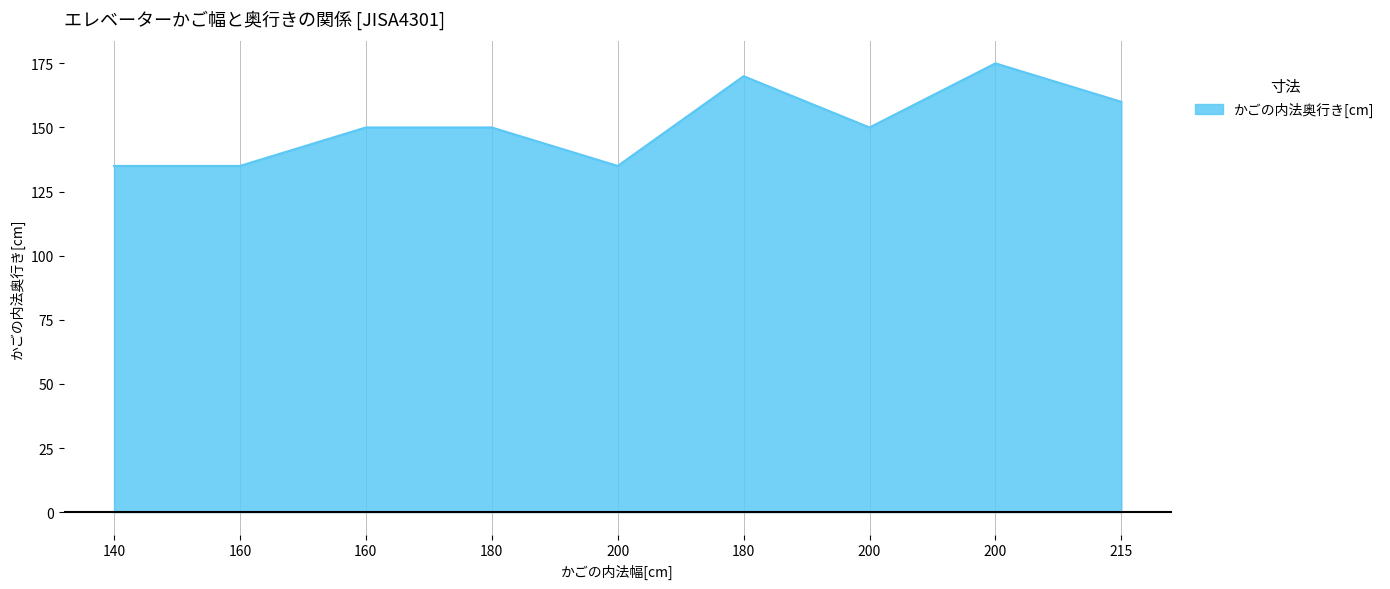

Reading left to right, list all the values displayed in this chart.

140=135	160=135	160=150	180=150	200=135	180=170	200=150	200=175	215=160